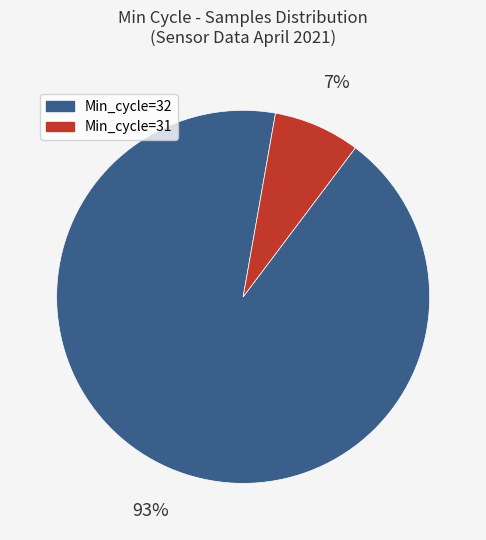

To the nearest percent, what is the average slice percentage?

50%